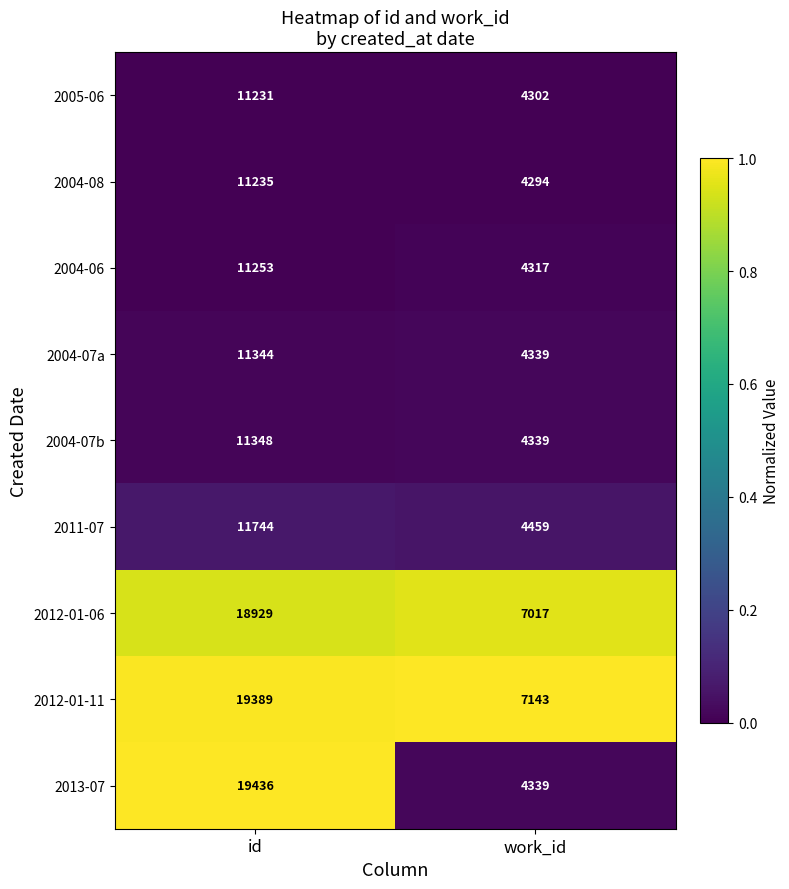

What is the smallest value displayed?

4294